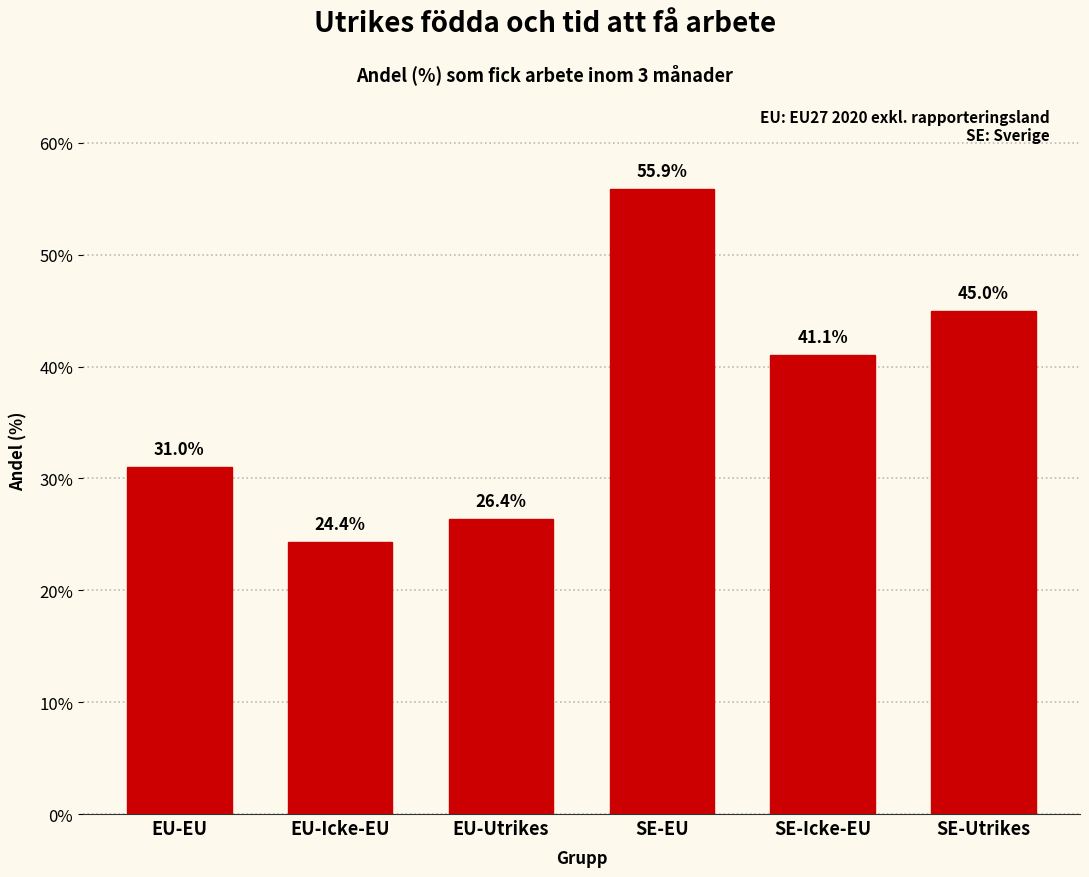

Reading left to right, list all the values displayed in this chart.

31.0	24.4	26.4	55.9	41.1	45.0